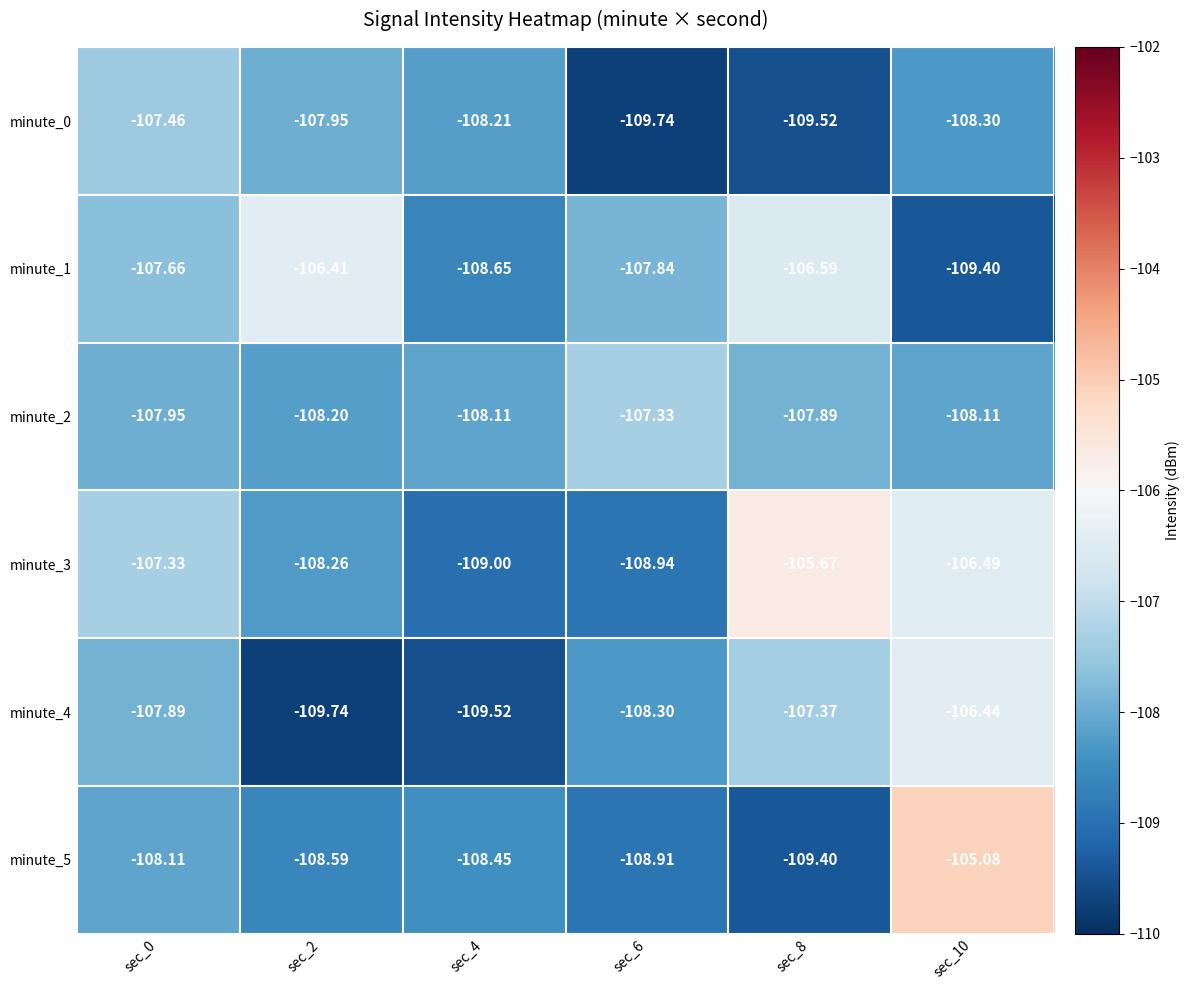

Is the value of minute_3 at sec_8 greater than the value of minute_1 at sec_0?

Yes